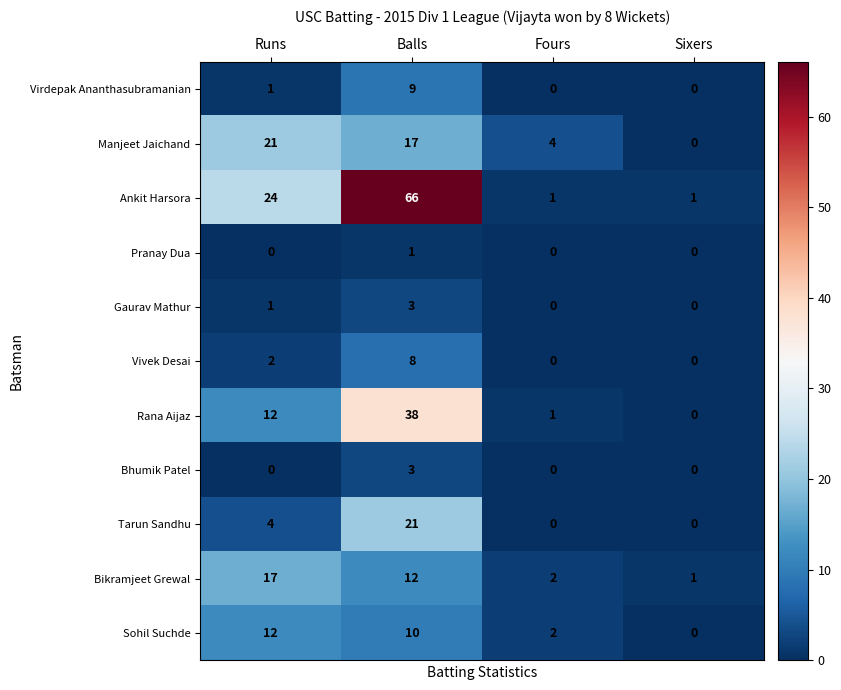

Between Runs and Fours, which series saw the biggest shift?

Ankit Harsora